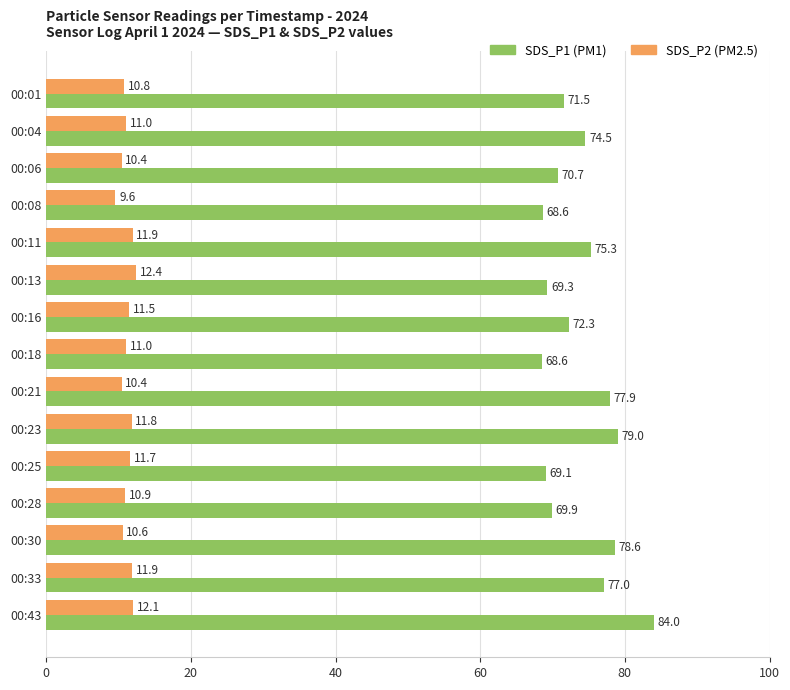

What is the maximum value shown in the chart?

84.0